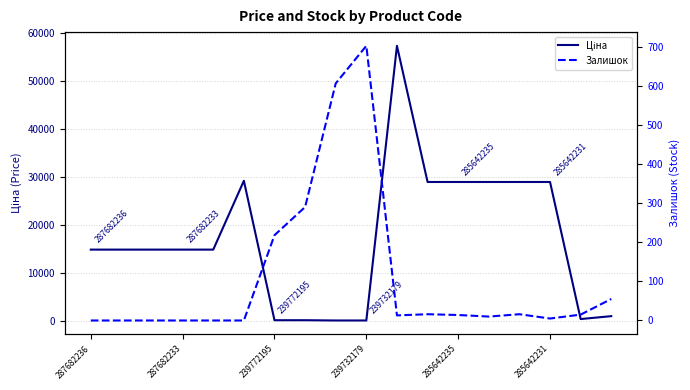

What are all the series names shown in the legend?

Ціна, Залишок